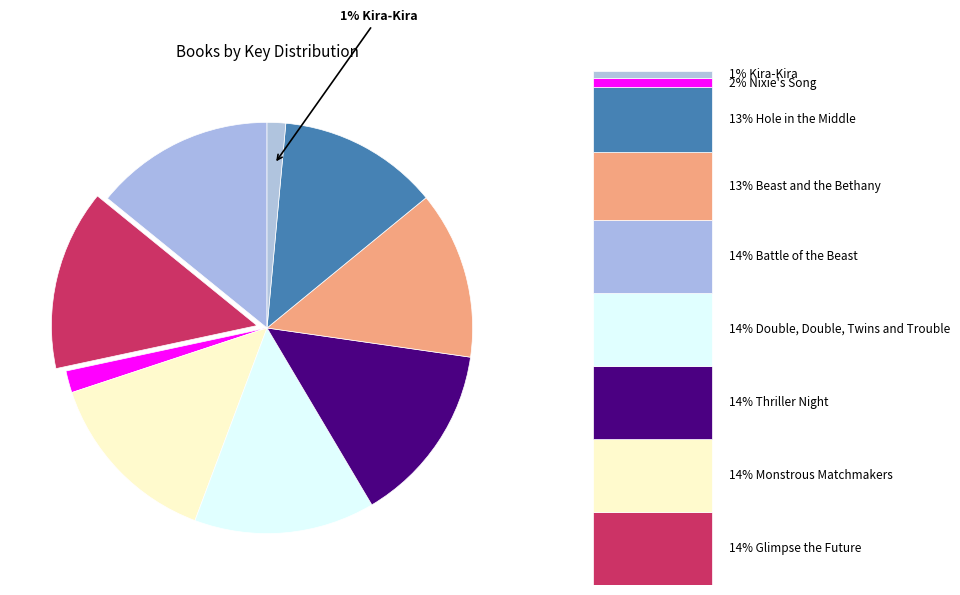

Is there any slice that represents more than half of the pie?

No